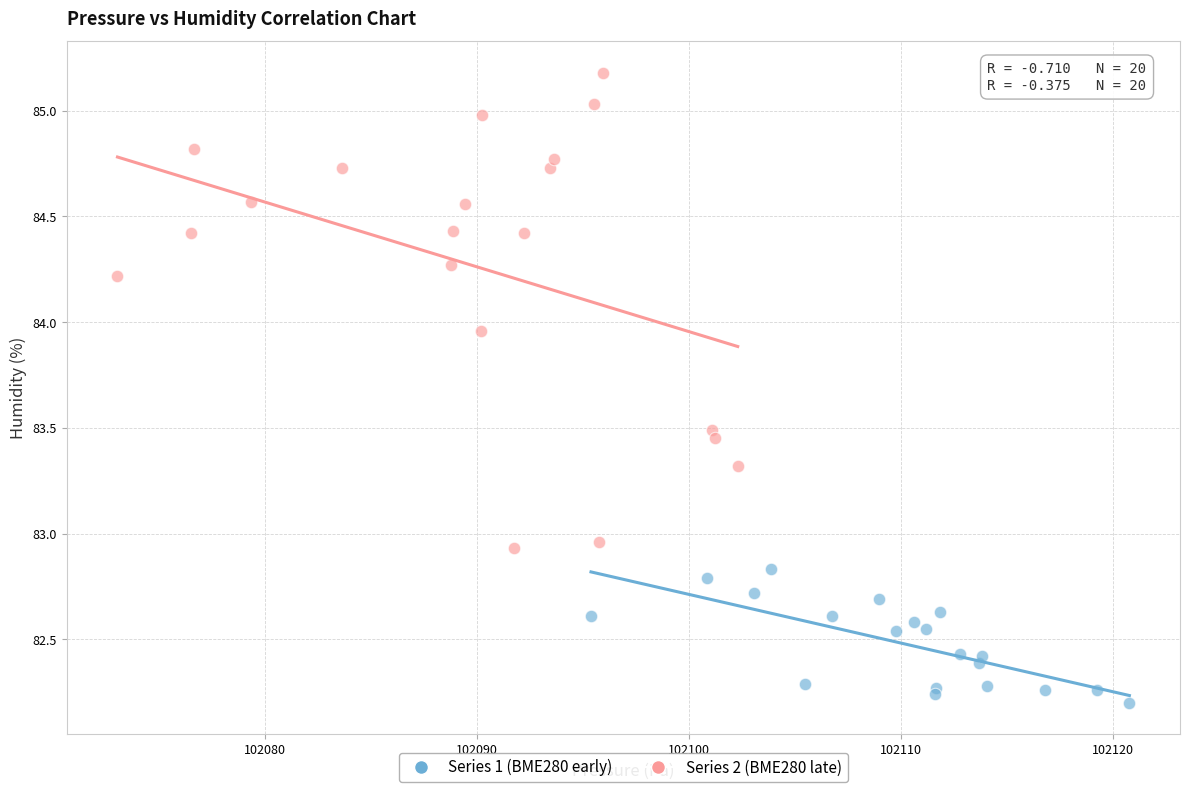

Which series contains the highest Y value?

Series 2 (BME280 late)